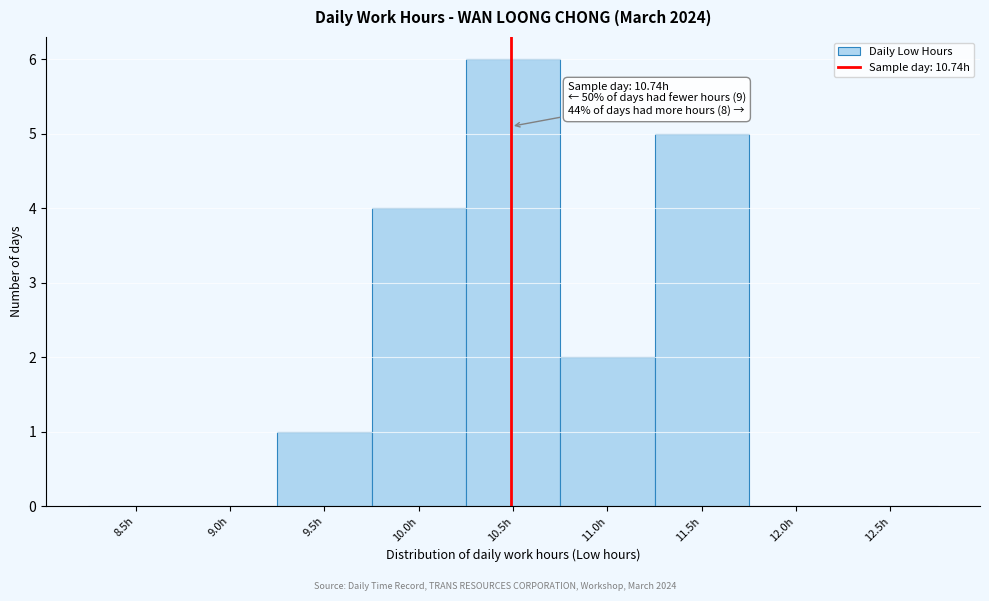

Reading right to left, extract all data points from this chart.

12.5h=0	12.0h=0	11.5h=5	11.0h=2	10.5h=6	10.0h=4	9.5h=1	9.0h=0	8.5h=0